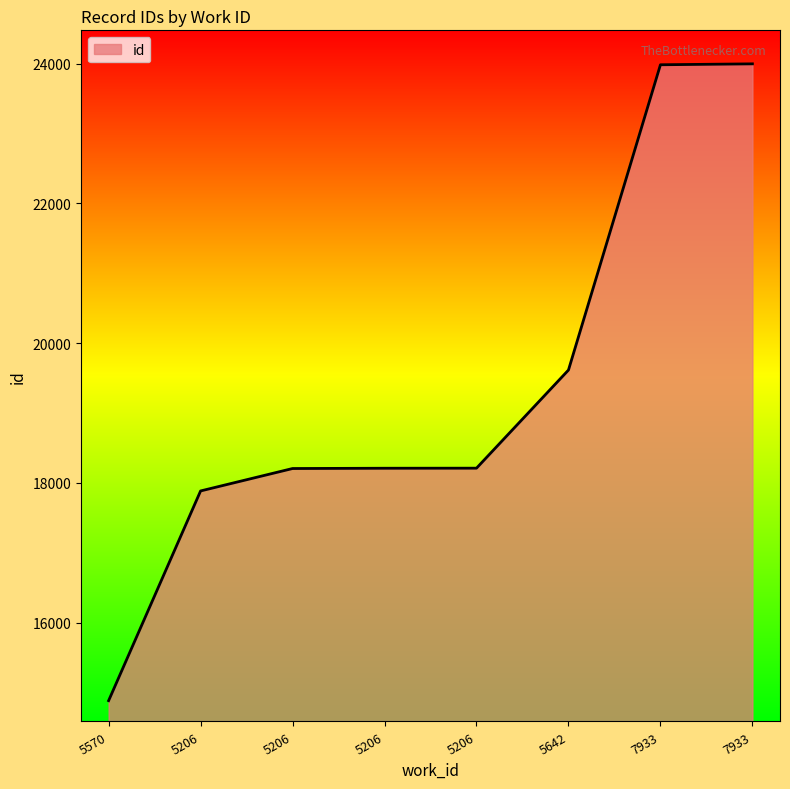

Approximately how many times larger is the value at 5570 compared to 7933?

0.6